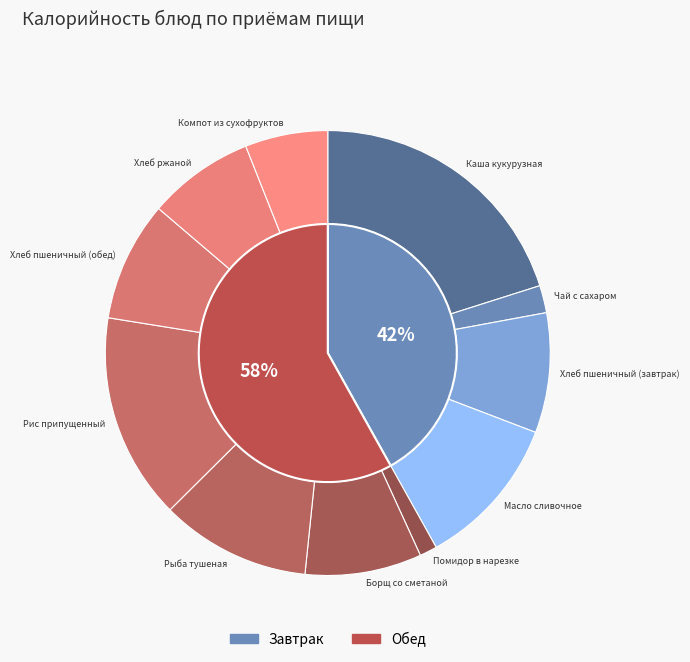

To the nearest percent, what percentage of the pie is Каша кукурузная?

20%